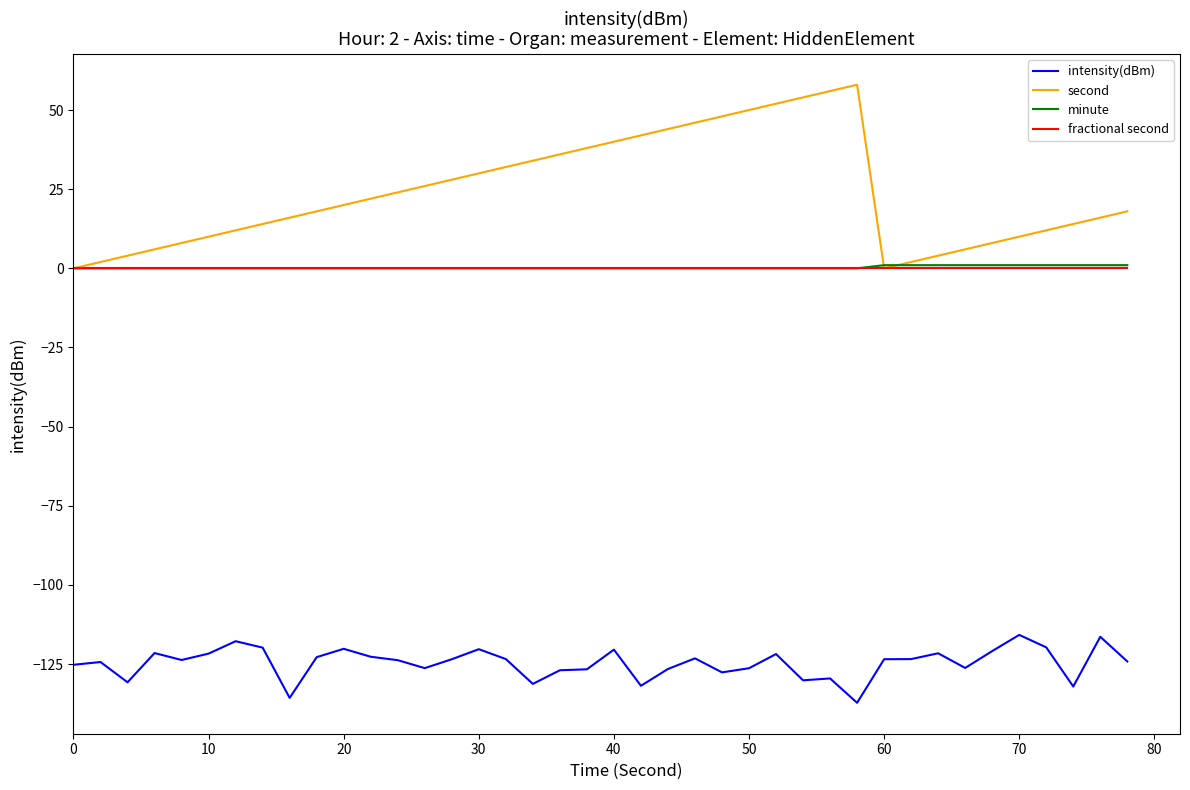

True or false: minute and intensity(dBm) cross at least once.

False